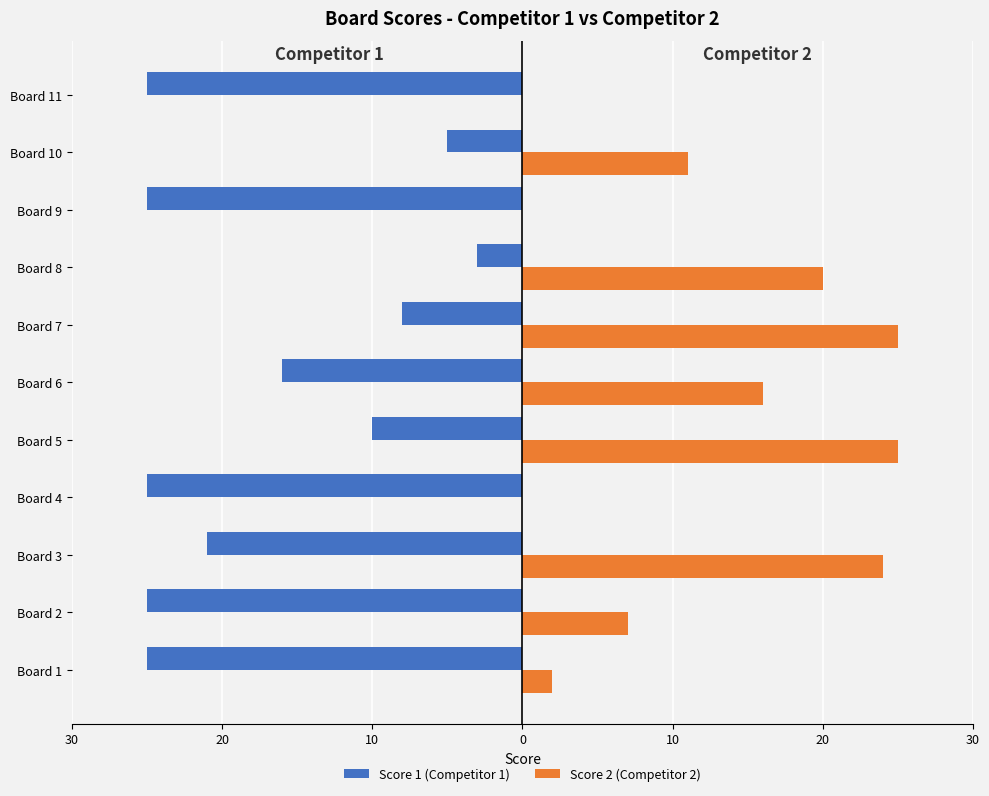

What are all the series names shown in the legend?

Score 1 (Competitor 1), Score 2 (Competitor 2)